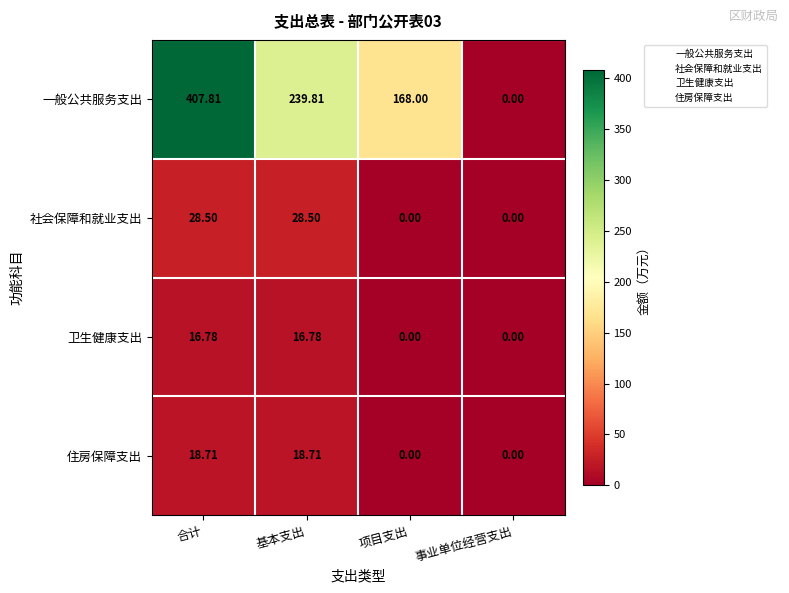

At which label does 住房保障支出 first exceed 18?

合计